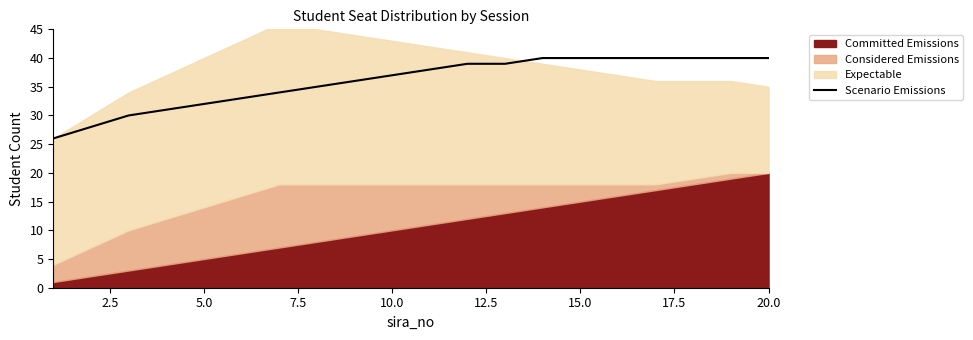

What is the difference between the second highest and second lowest values?

12